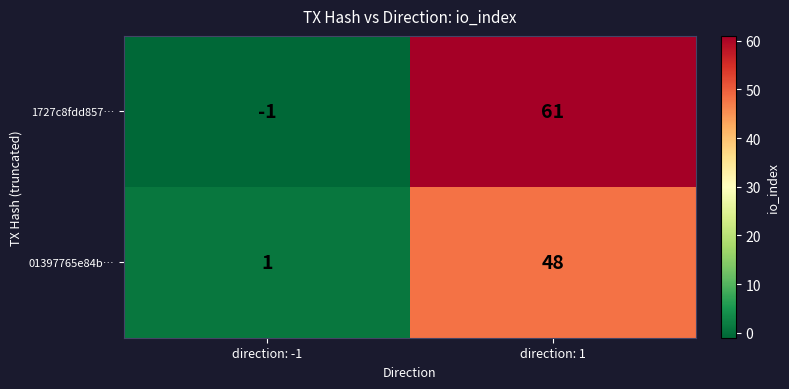

At how many categories does at least one series exceed 45?

1